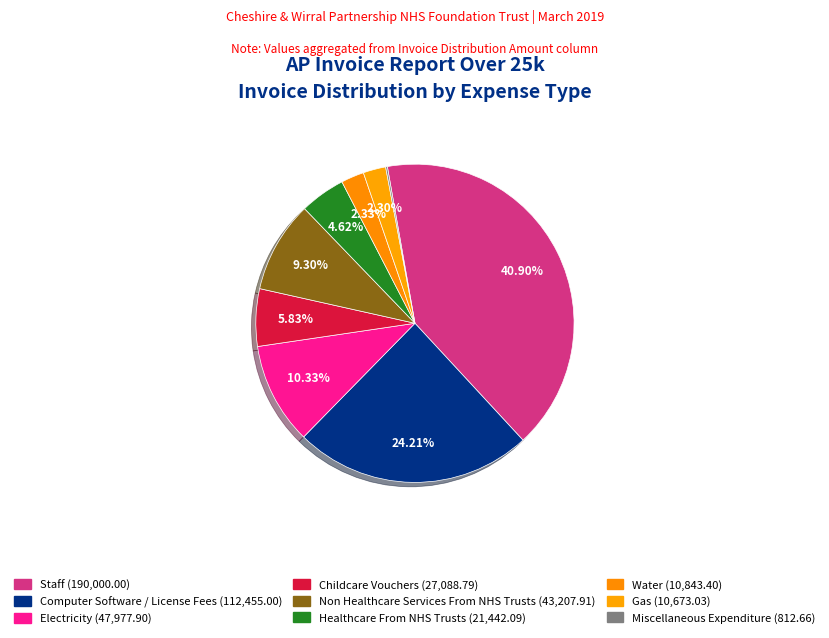

Rank the categories by value from lowest to highest.

Miscellaneous Expenditure, Gas, Water, Healthcare From NHS Trusts, Childcare Vouchers, Non Healthcare Services From NHS Trusts, Electricity, Computer Software / License Fees, Staff